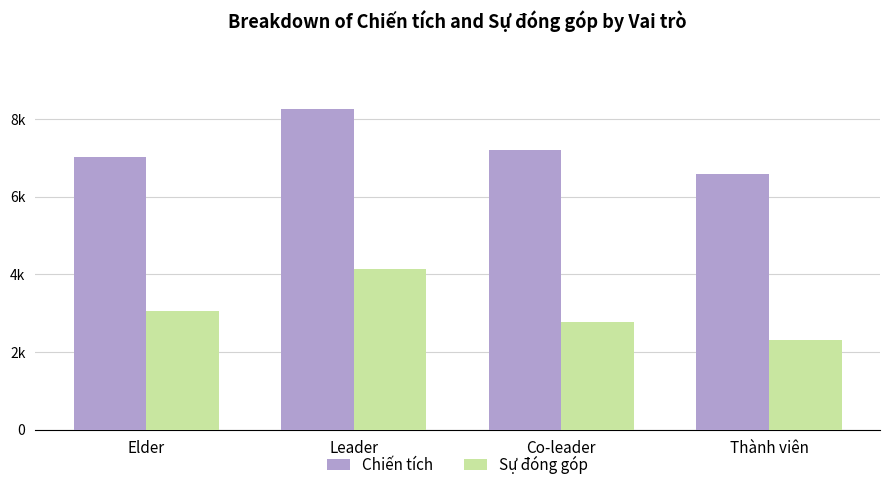

Does the chart contain stacked bars?

No